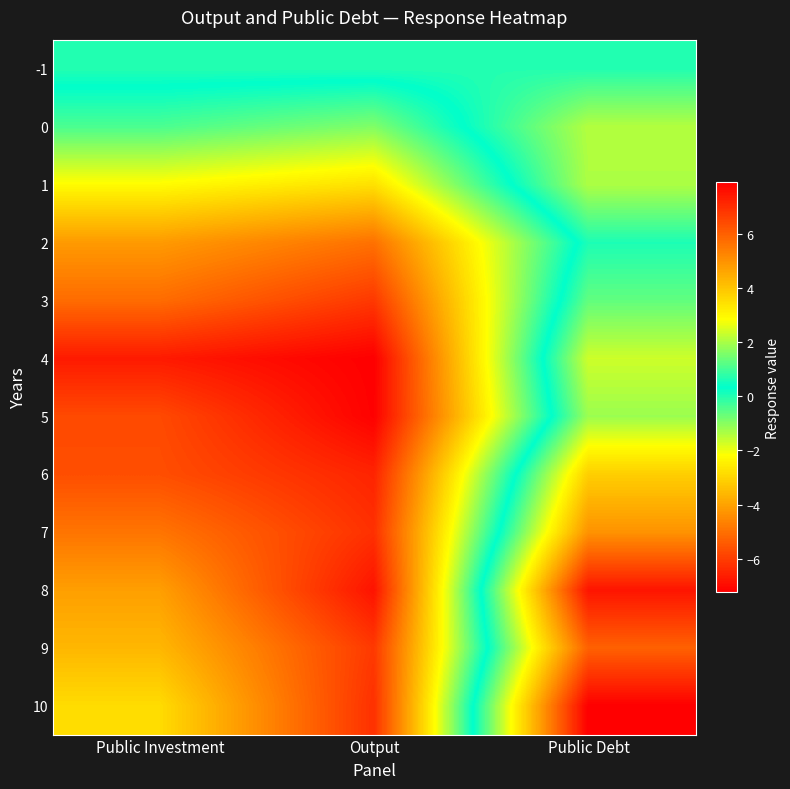

Reading left to right, extract all data points from this chart.

-1: Public Investment=0.0	Output=0.0	Public Debt=0.0
0: Public Investment=1.1	Output=1.6	Public Debt=-1.4
1: Public Investment=2.9	Output=3.4	Public Debt=-1.4
2: Public Investment=4.8	Output=5.6	Public Debt=0.1
3: Public Investment=5.7	Output=6.8	Public Debt=-0.6
4: Public Investment=7.4	Output=7.9	Public Debt=-1.7
5: Public Investment=6.4	Output=7.9	Public Debt=-1.2
6: Public Investment=6.3	Output=7.2	Public Debt=-3.1
7: Public Investment=5.6	Output=6.9	Public Debt=-4.3
8: Public Investment=4.7	Output=7.5	Public Debt=-6.8
9: Public Investment=4.3	Output=6.7	Public Debt=-5.3
10: Public Investment=3.5	Output=6.9	Public Debt=-7.2